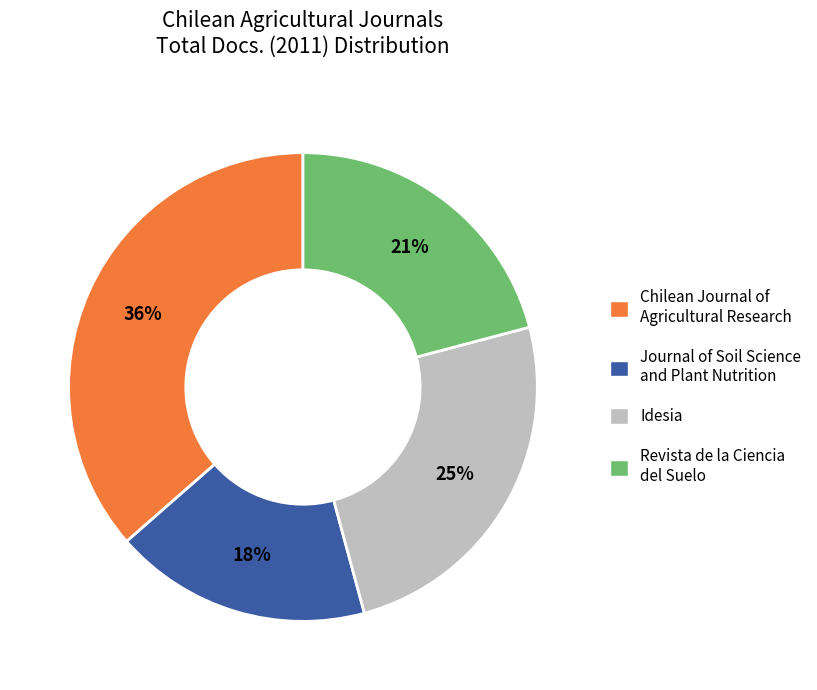

Approximately how many times larger is the value at Journal of Soil Science and Plant Nutrition compared to Idesia?

0.7